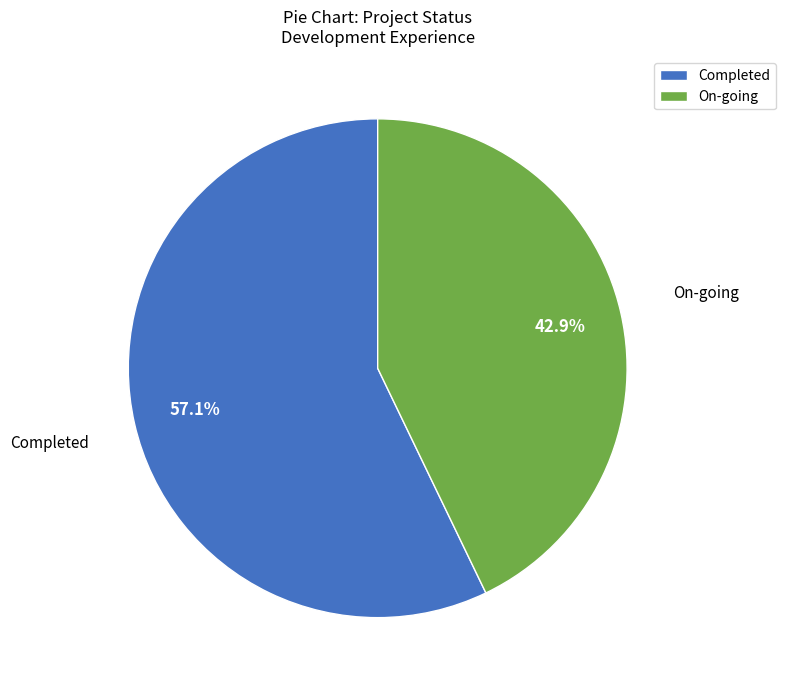

Rank the categories by value from lowest to highest.

On-going, Completed